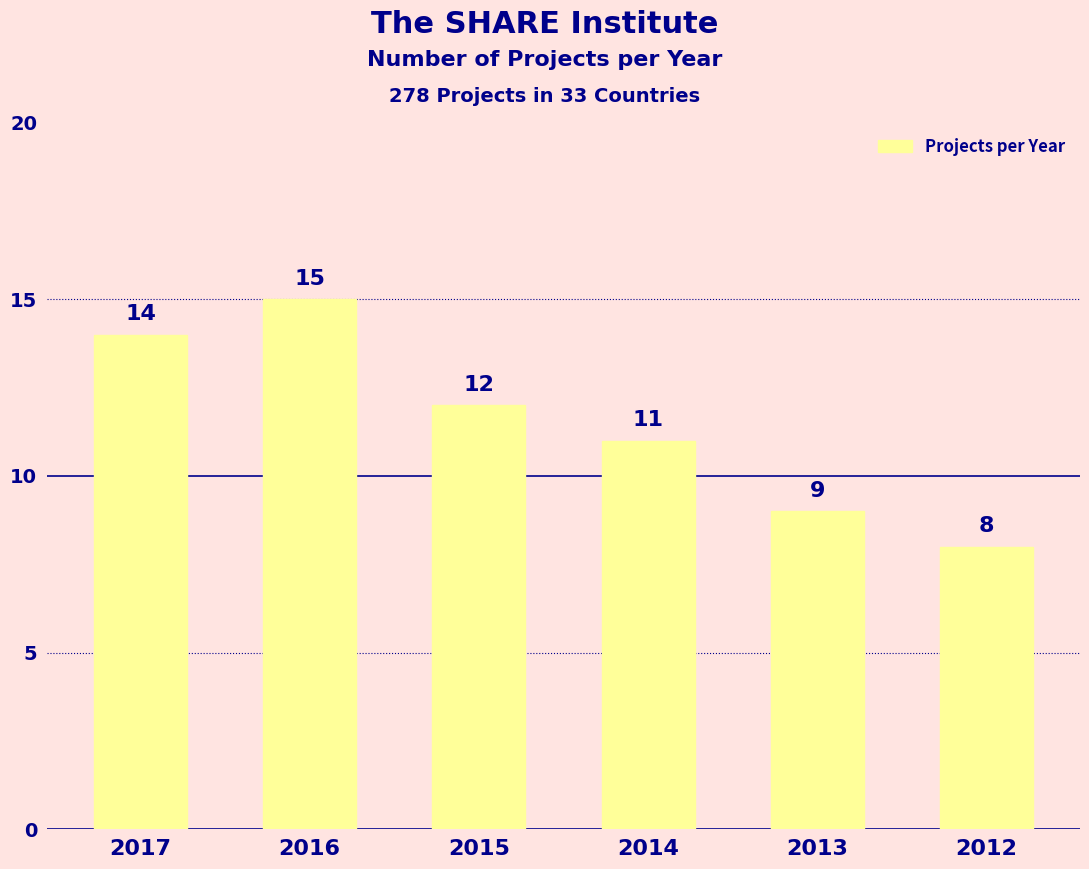

Read the value at 2013.

9